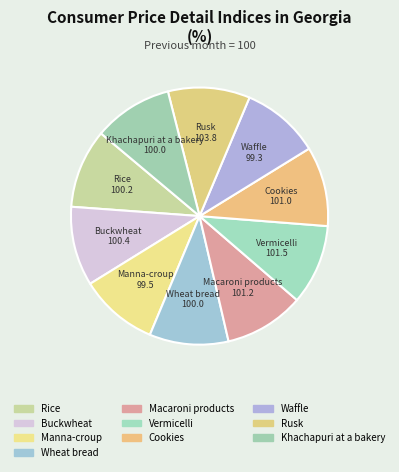

Is it true that Macaroni products is 10% of the pie?

True